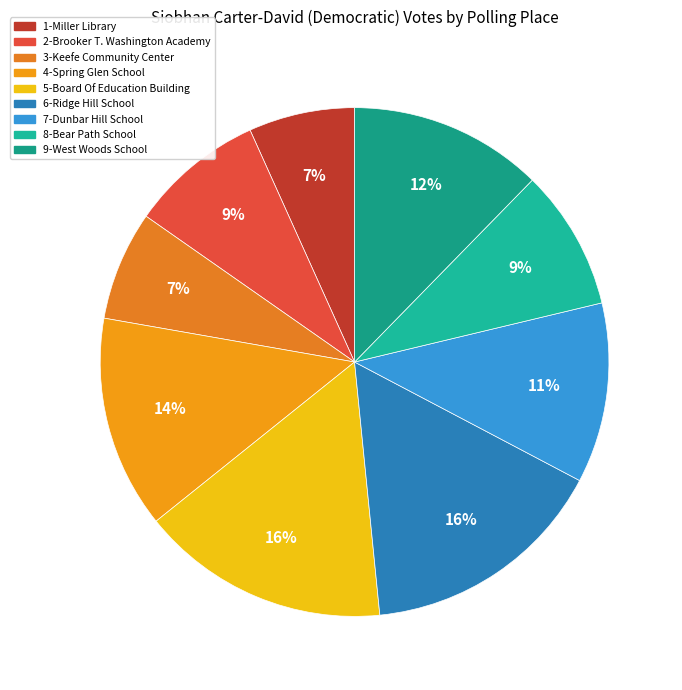

What percentage is the 9-West Woods School slice, to the nearest percent?

12%